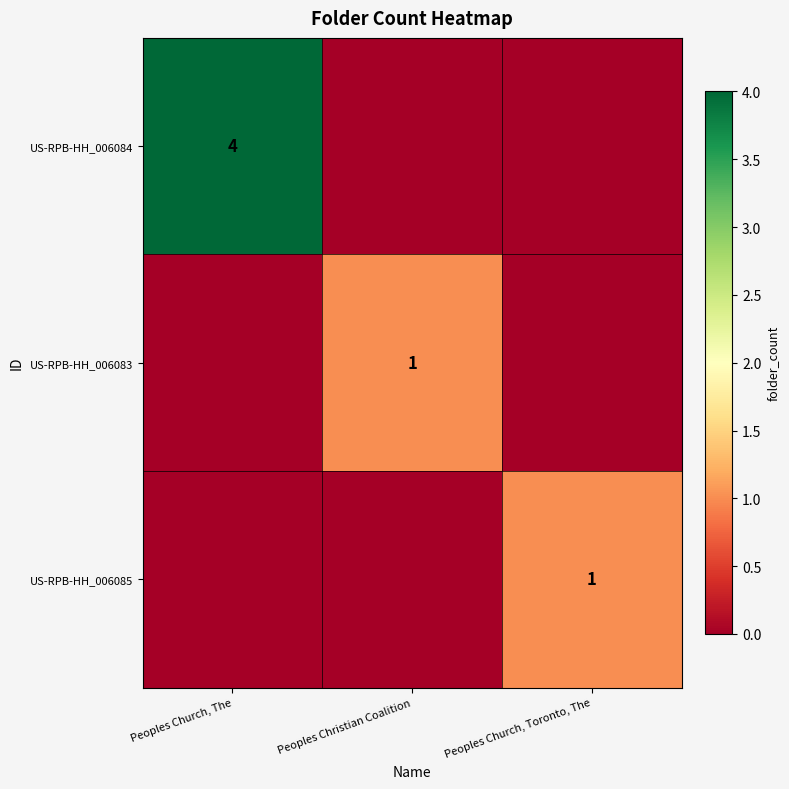

Is the value of US-RPB-HH_006083 at Peoples Christian Coalition greater than the value of US-RPB-HH_006084 at Peoples Church, The?

No